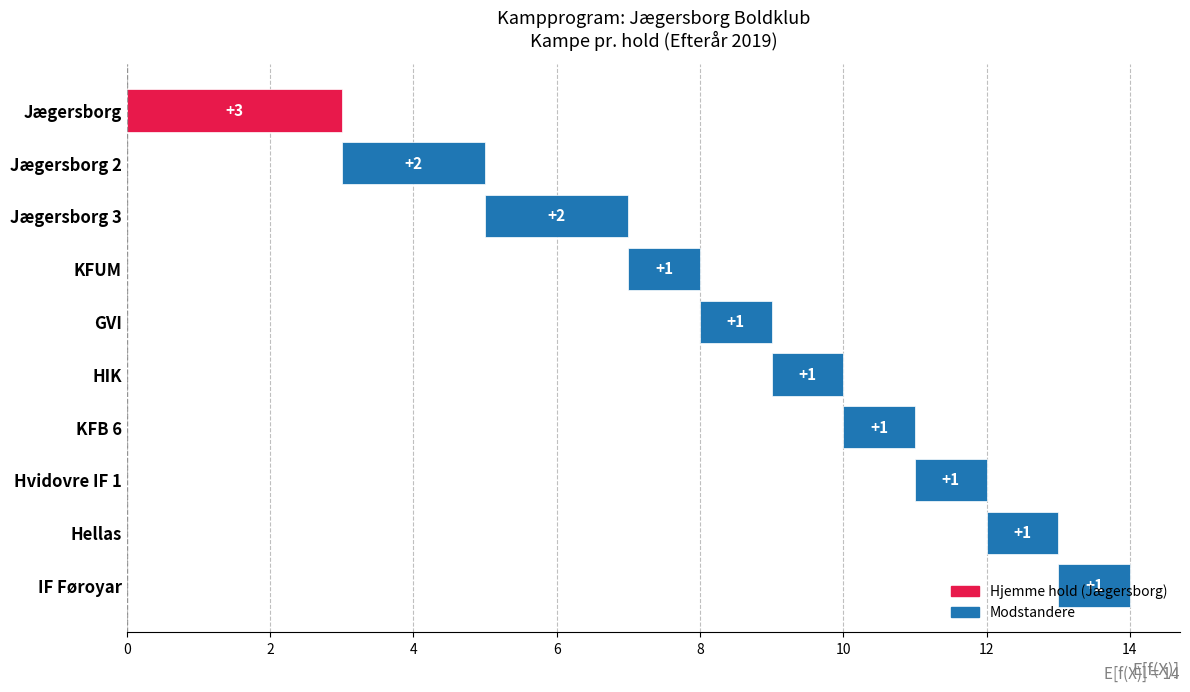

Are the bars grouped side by side (vs. stacked)?

No